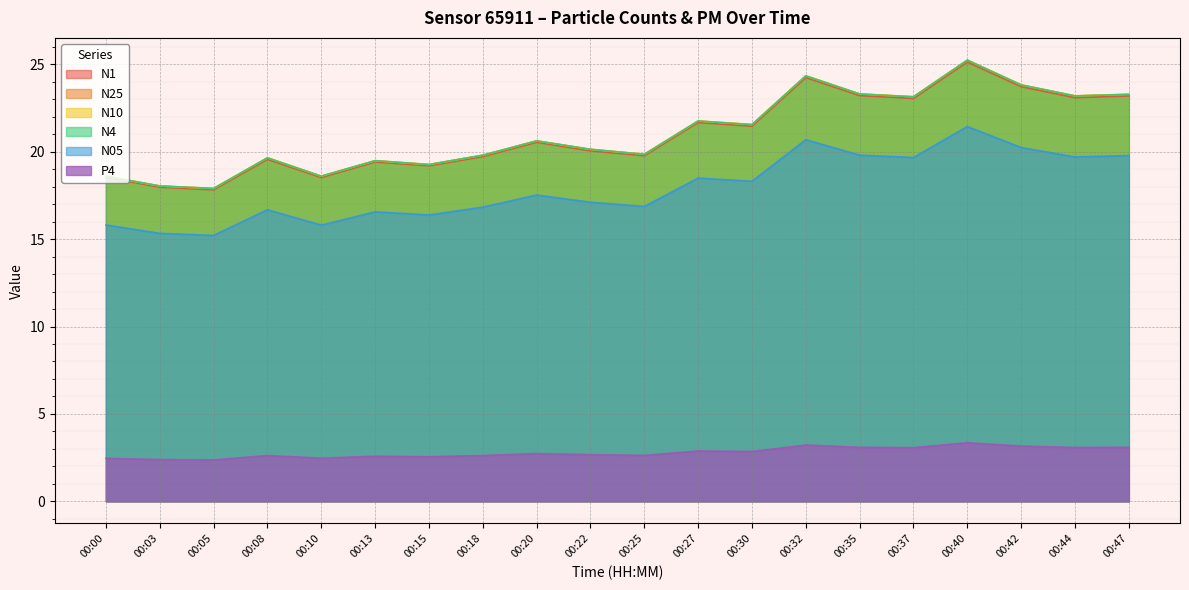

Reading left to right, list all the values displayed in this chart.

N1: 18.5	18.0	17.8	19.6	18.5	19.4	19.2	19.7	20.5	20.1	19.8	21.7	21.5	24.2	23.2	23.1	25.1	23.7	23.1	23.2
N25: 18.6	18.0	17.9	19.6	18.6	19.5	19.3	19.8	20.6	20.1	19.9	21.8	21.6	24.3	23.3	23.1	25.2	23.8	23.2	23.3
N10: 18.6	18.0	17.9	19.7	18.6	19.5	19.3	19.8	20.6	20.1	19.9	21.8	21.6	24.4	23.3	23.1	25.2	23.8	23.2	23.3
N4: 18.6	18.0	17.9	19.6	18.6	19.5	19.3	19.8	20.6	20.1	19.9	21.8	21.6	24.3	23.3	23.1	25.2	23.8	23.2	23.3
N05: 15.8	15.3	15.2	16.7	15.8	16.6	16.4	16.8	17.5	17.1	16.9	18.5	18.3	20.7	19.8	19.7	21.4	20.2	19.7	19.8
P4: 2.5	2.4	2.4	2.6	2.5	2.6	2.5	2.6	2.7	2.7	2.6	2.9	2.9	3.2	3.1	3.1	3.4	3.2	3.1	3.1